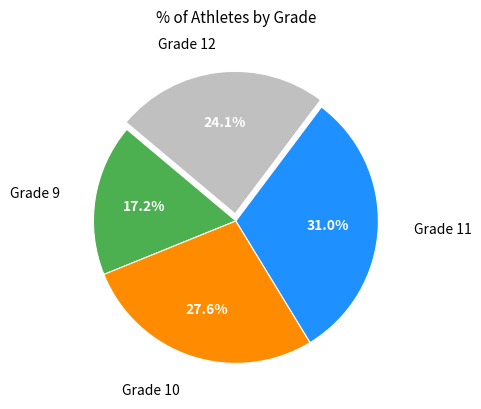

To the nearest percent, what is the combined percentage of Grade 10 and Grade 11?

59%